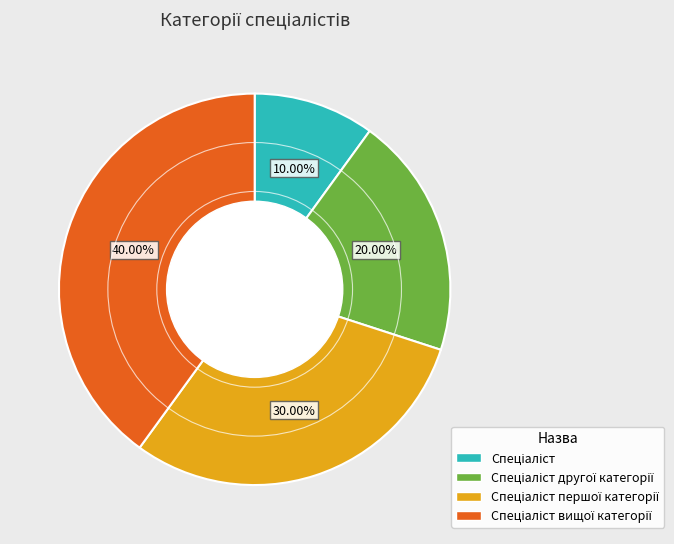

Does any single category account for the majority?

No